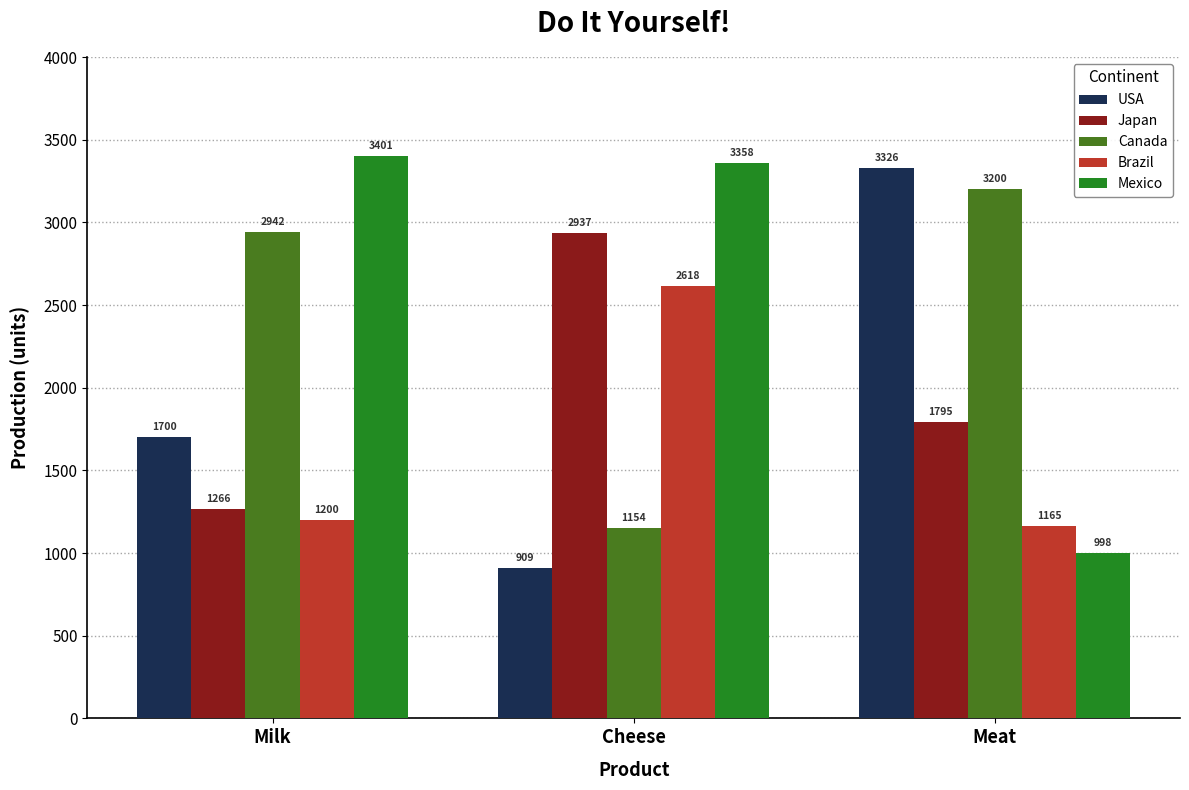

How many bars are there in total?

15